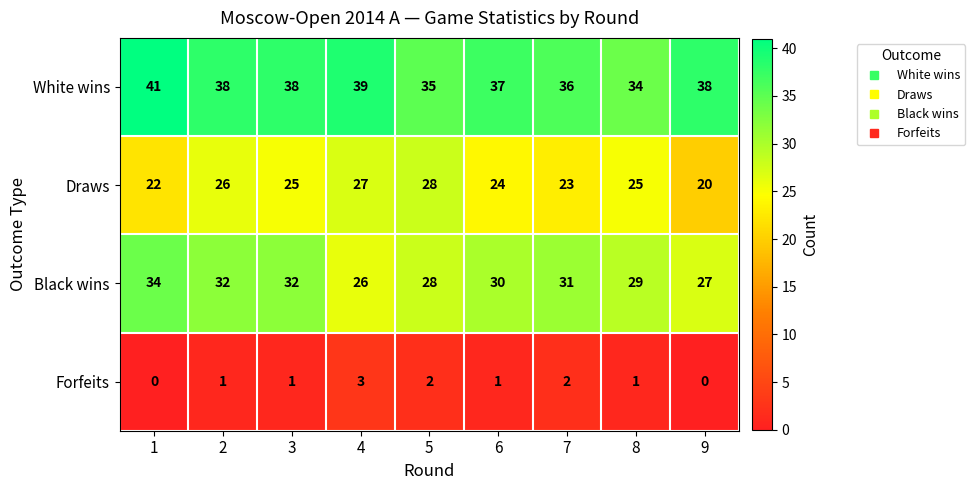

Which series has the largest total across all categories?

White wins